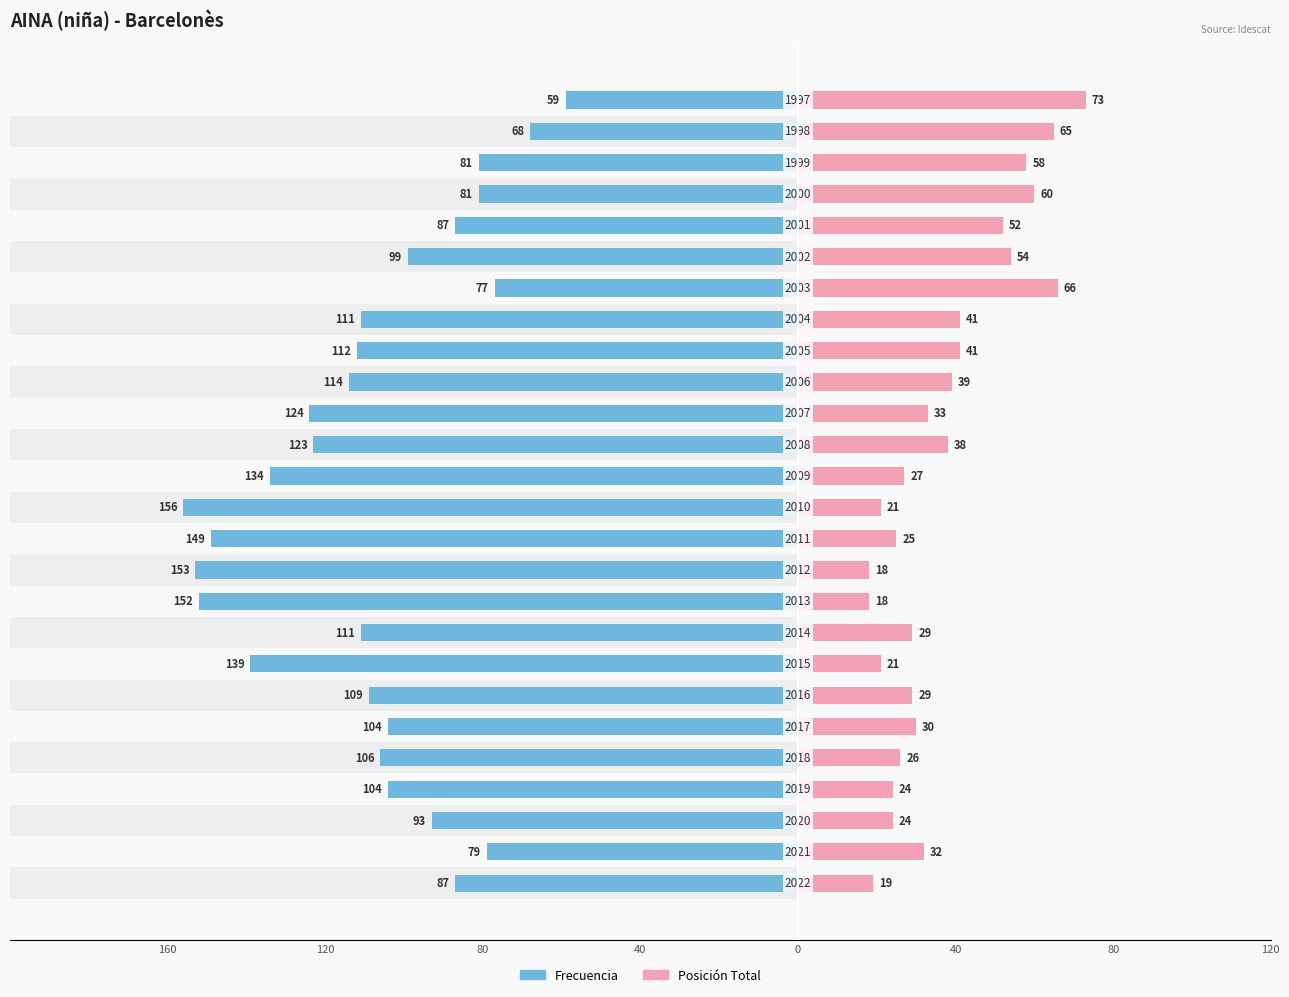

What is the average value of the Frecuencia series?

-108